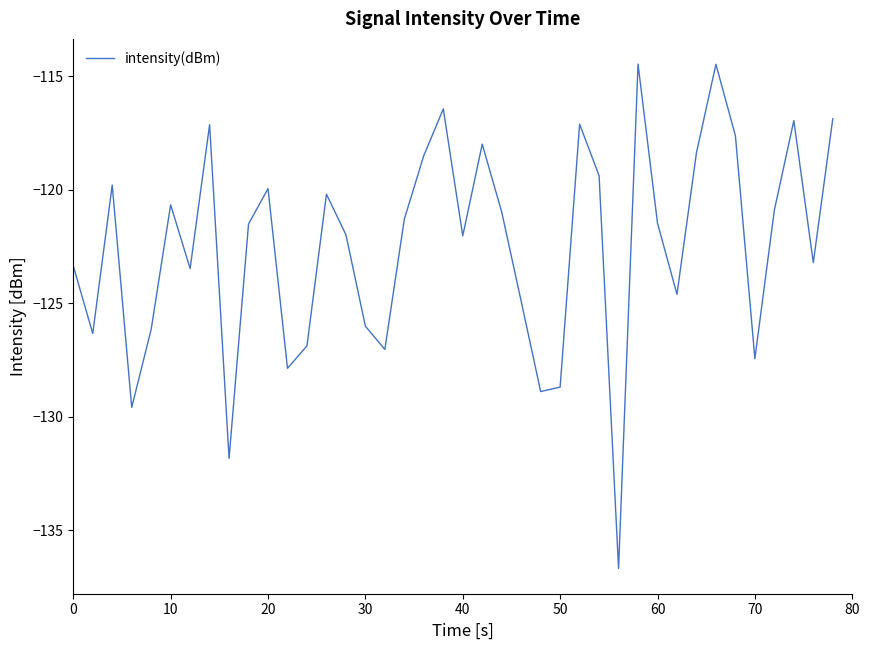

What is the greatest value displayed?

-114.5